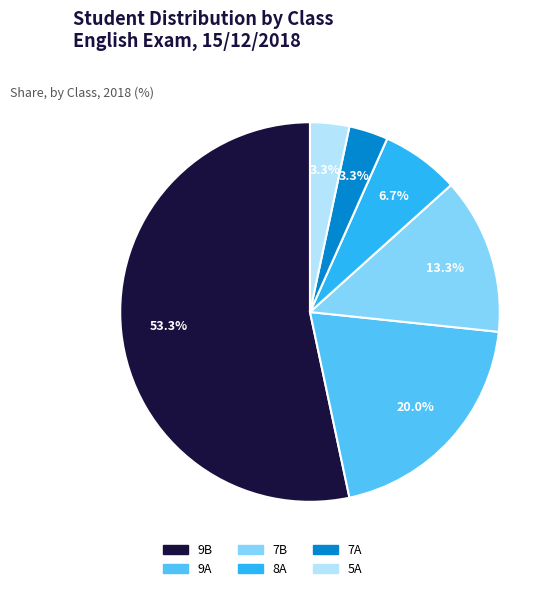

The 9A slice represents 20% of the pie. True or false?

True